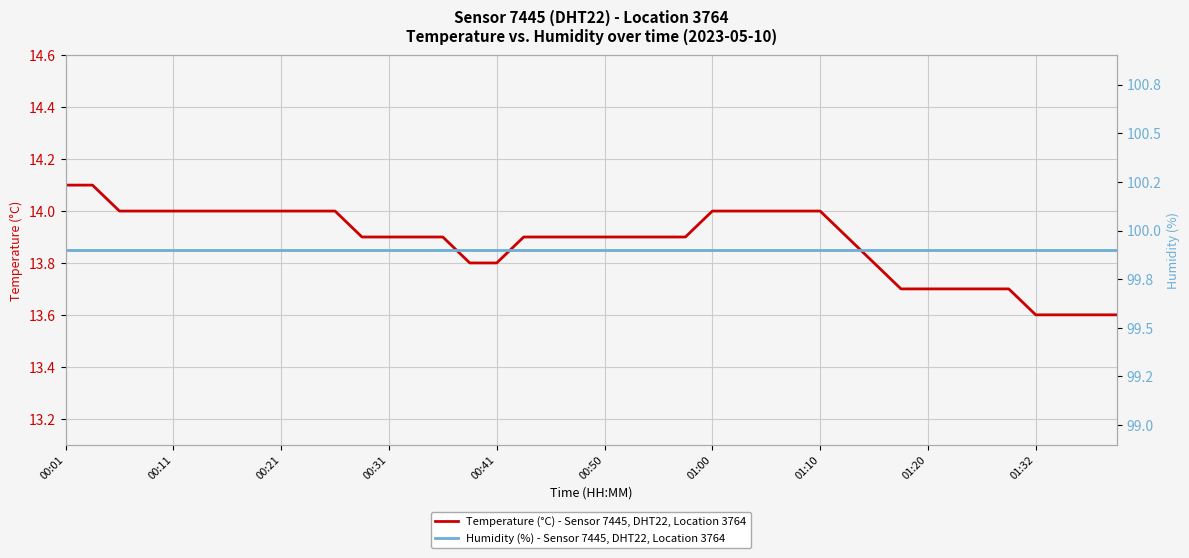

Which category has the highest value in the Temperature (°C) - Sensor 7445, DHT22, Location 3764 series?

00:01